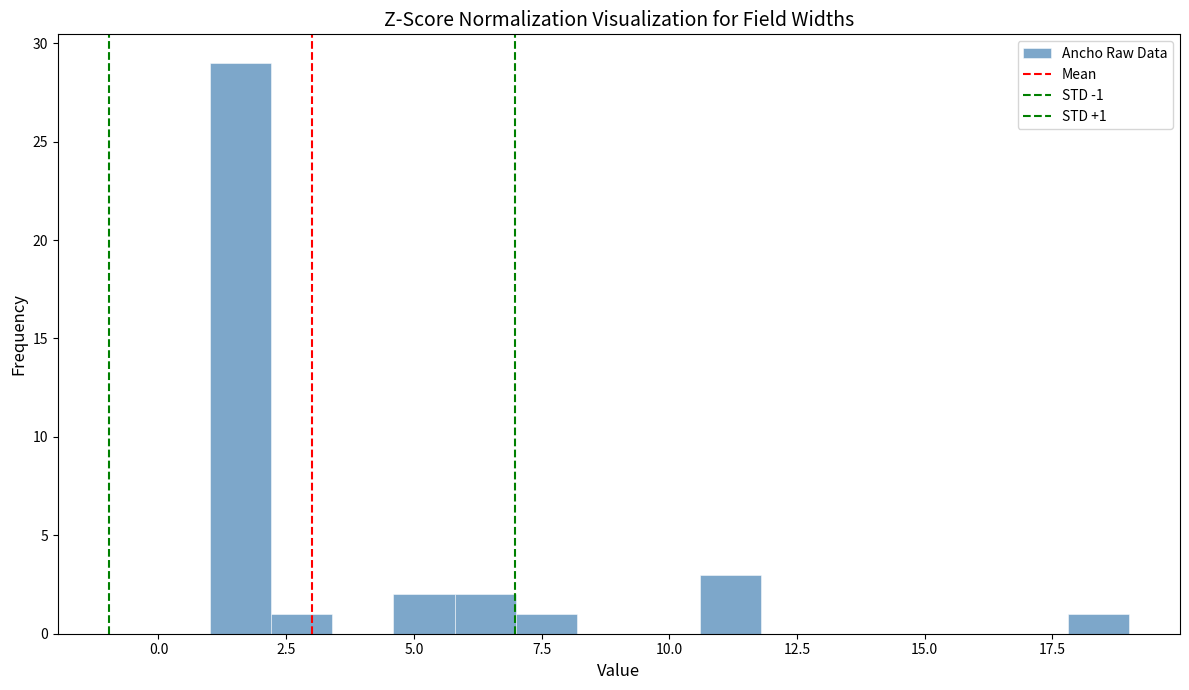

Around what value on the x-axis is the tallest bar? Give the approximate position of its centre, as read against the axis.

1.5